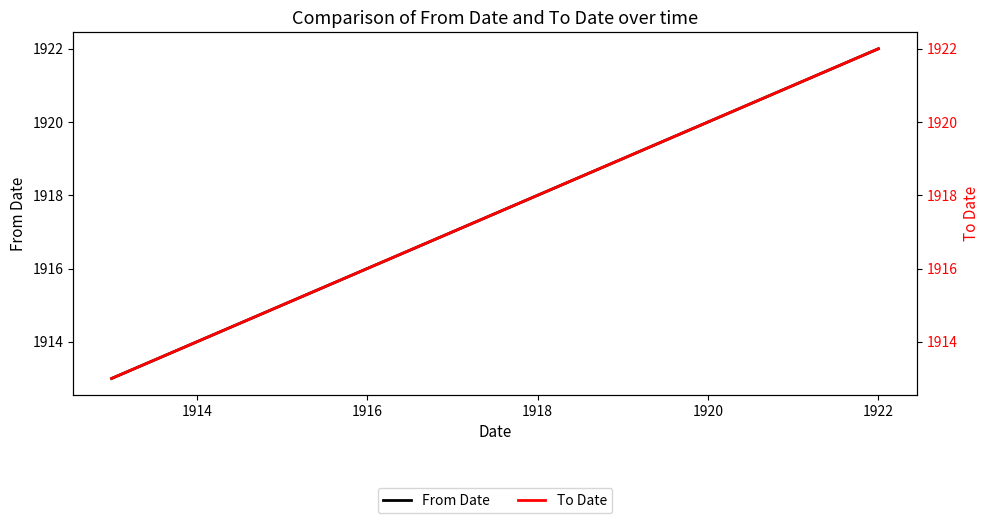

Reading right to left, extract all data points from this chart.

From Date: 1922	1921	1920	1915	1914	1913
To Date: 1922	1921	1920	1915	1914	1913